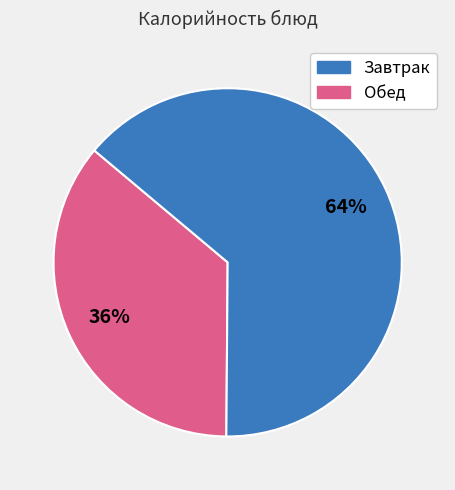

To the nearest percent, what is the average slice percentage?

50%